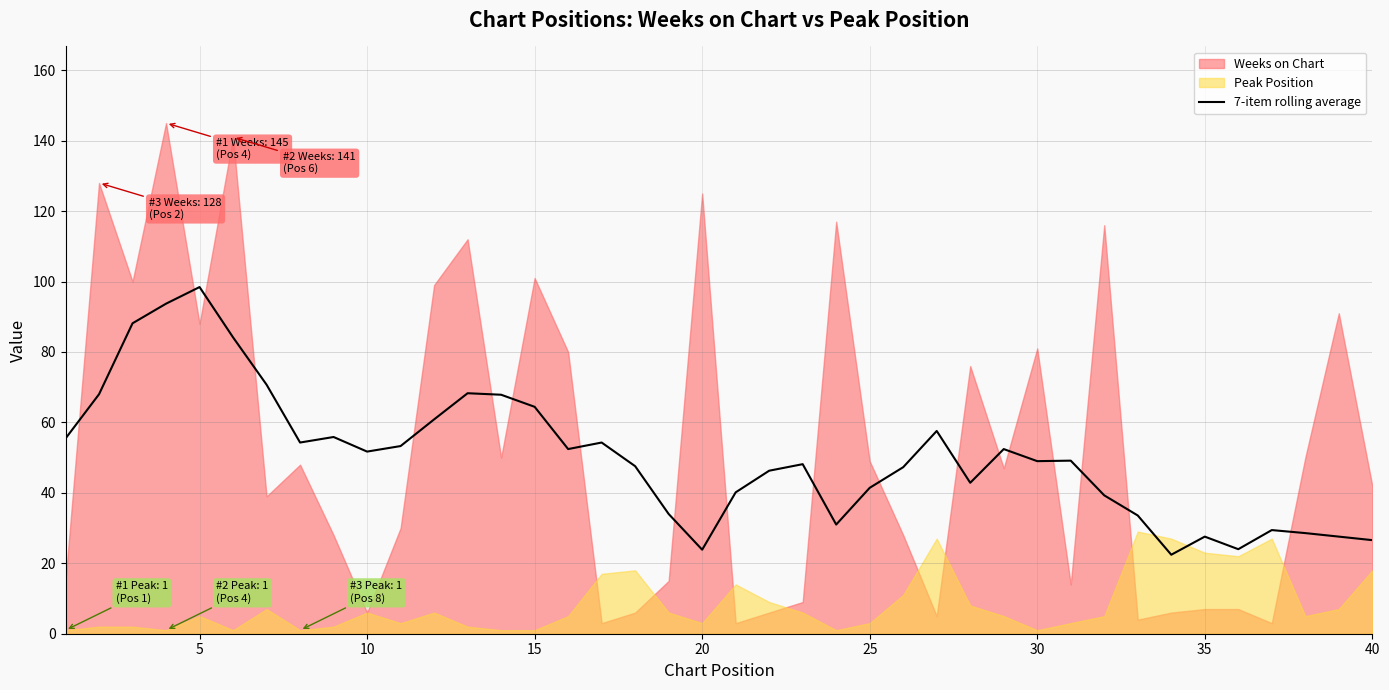

True or false: 7-item rolling average has a value of 64.4 at 15.

True